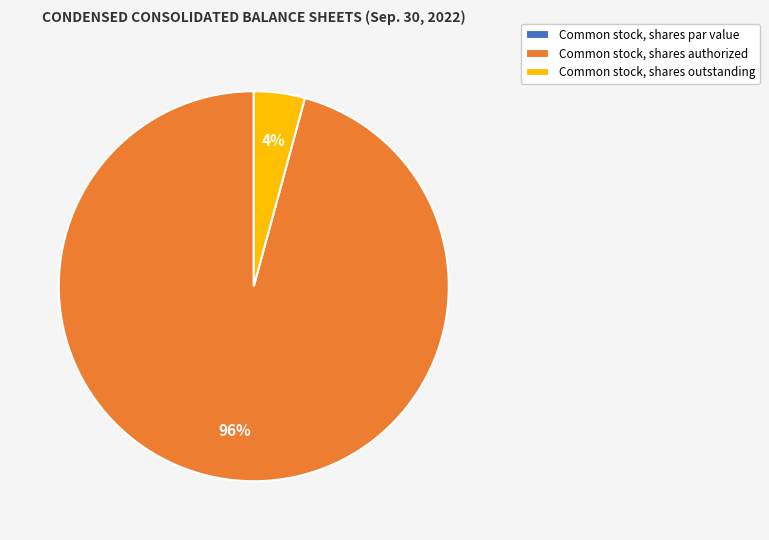

True or false: Common stock, shares authorized accounts for 96% of the total.

True